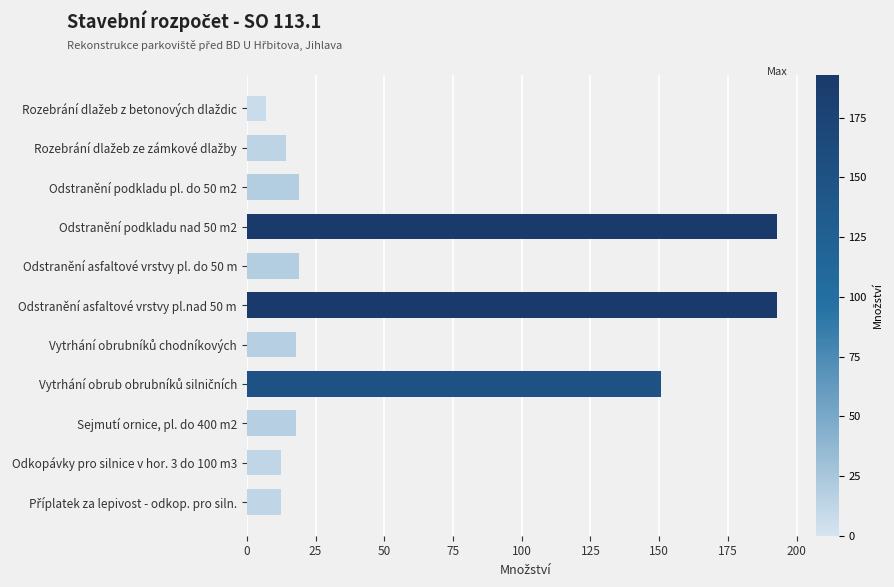

The value at Odstranění podkladu pl. do 50 m2 is 19.0. True or false?

True